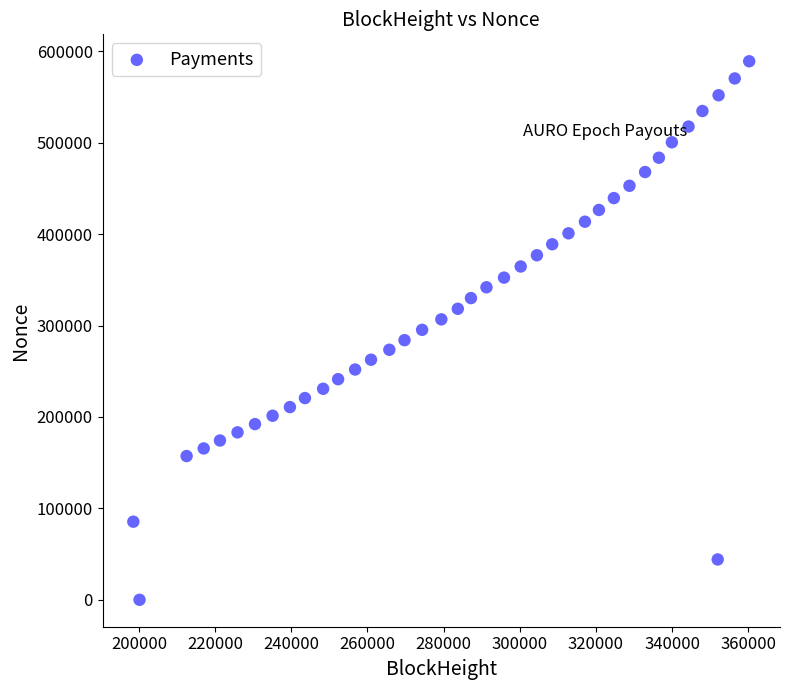

What is the range of Y values (max minus min)?

589113